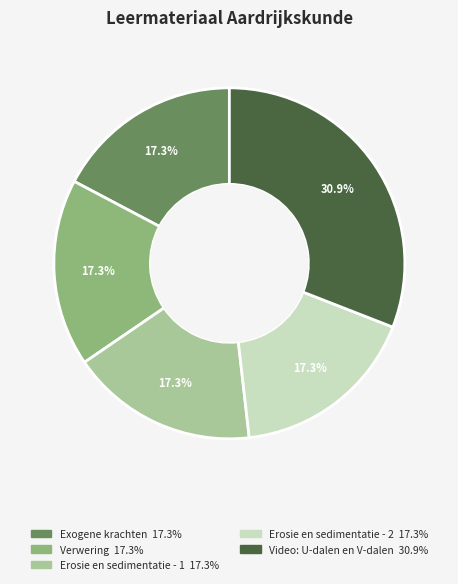

What portion of the pie excludes Video: U-dalen en V-dalen?

69.1%